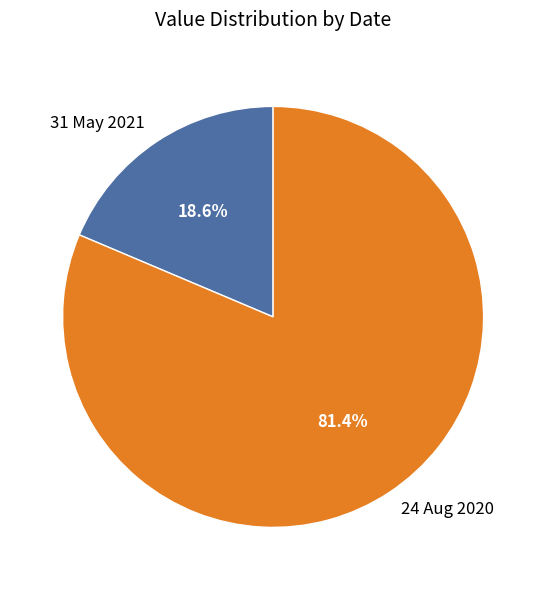

To the nearest percent, what is the difference between the largest and smallest slice percentages?

63%